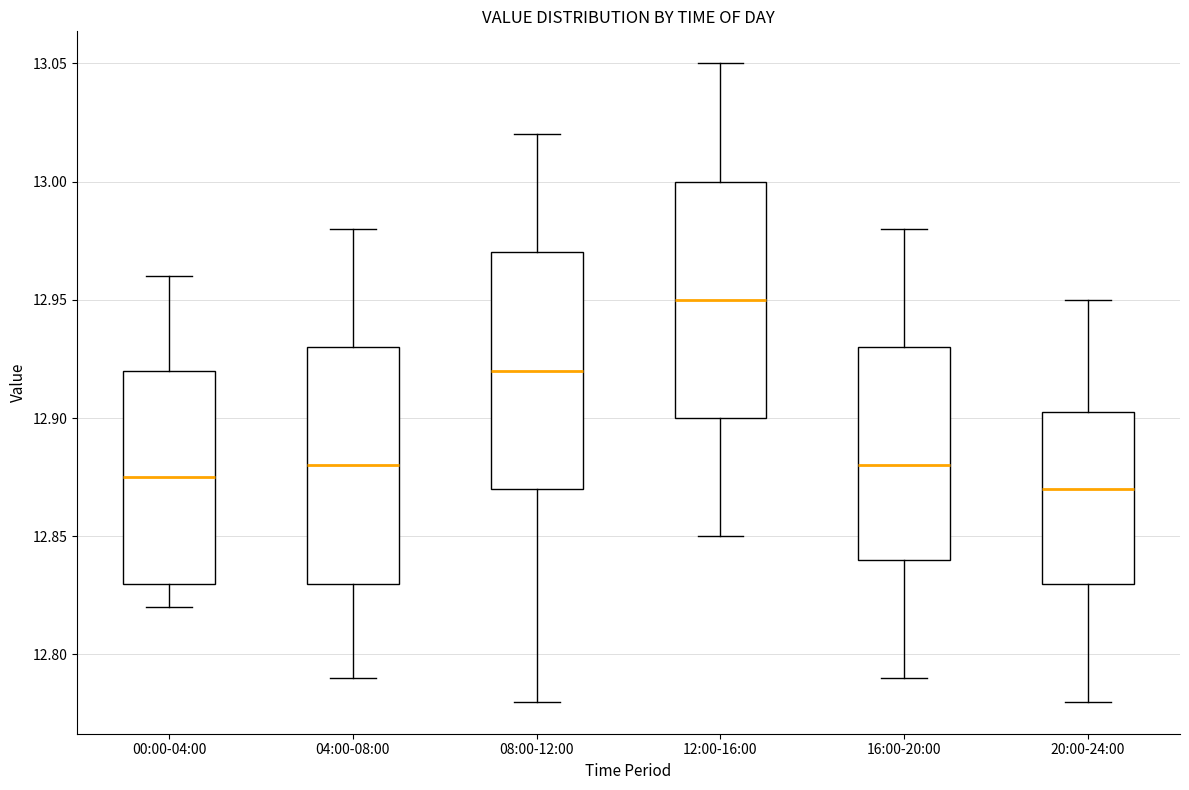

Reading left to right, read every box against the y-axis: the position of its median line, the range the box covers, and the ends of its whiskers. The values are not printed on the chart, so give them approximately, as read against the axis.

00:00-04:00: median 12.875, box 12.830 to 12.920, whiskers 12.820 to 12.960
04:00-08:00: median 12.880, box 12.830 to 12.930, whiskers 12.790 to 12.980
08:00-12:00: median 12.920, box 12.870 to 12.970, whiskers 12.780 to 13.020
12:00-16:00: median 12.950, box 12.900 to 13.000, whiskers 12.850 to 13.050
16:00-20:00: median 12.880, box 12.840 to 12.930, whiskers 12.790 to 12.980
20:00-24:00: median 12.870, box 12.830 to 12.905, whiskers 12.780 to 12.950